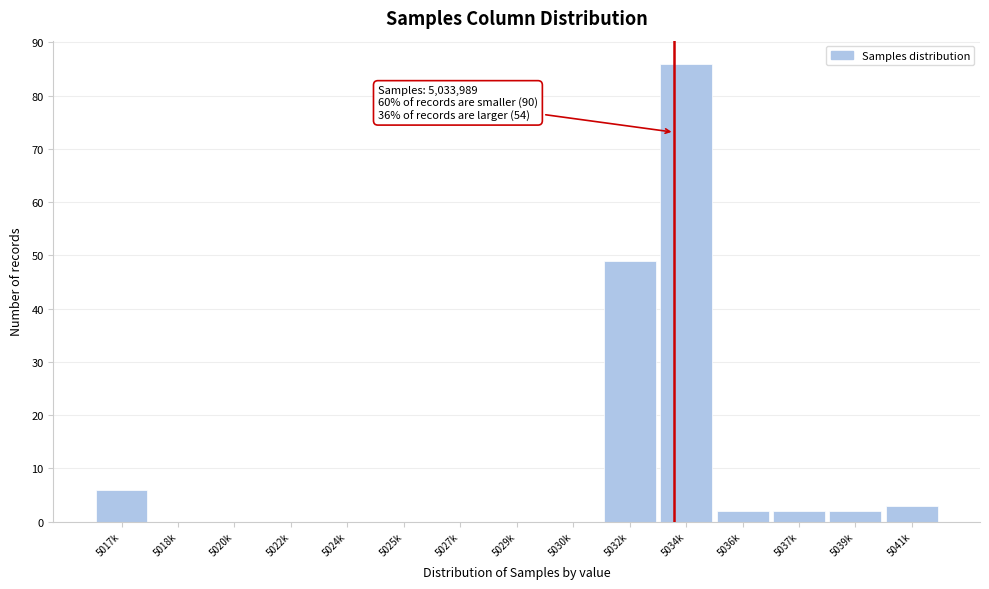

Reading left to right, list all the values displayed in this chart.

5017k=6	5018k=0	5020k=0	5022k=0	5024k=0	5025k=0	5027k=0	5029k=0	5030k=0	5032k=49	5034k=86	5036k=2	5037k=2	5039k=2	5041k=3